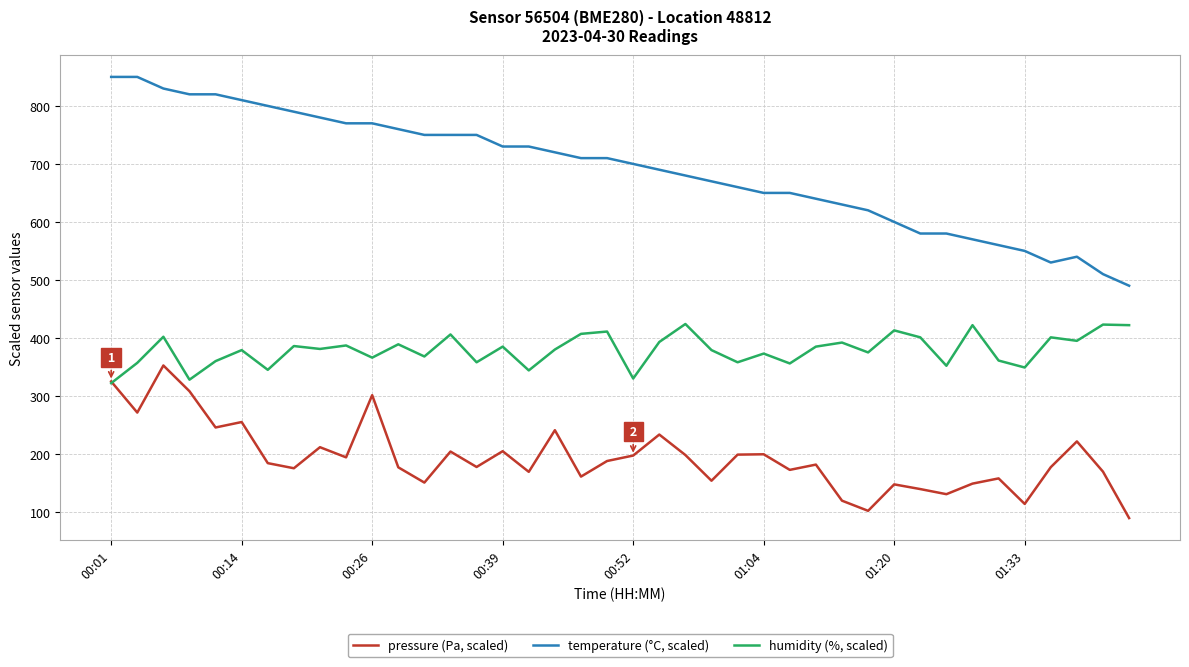

Count the number of categories in the chart.

40